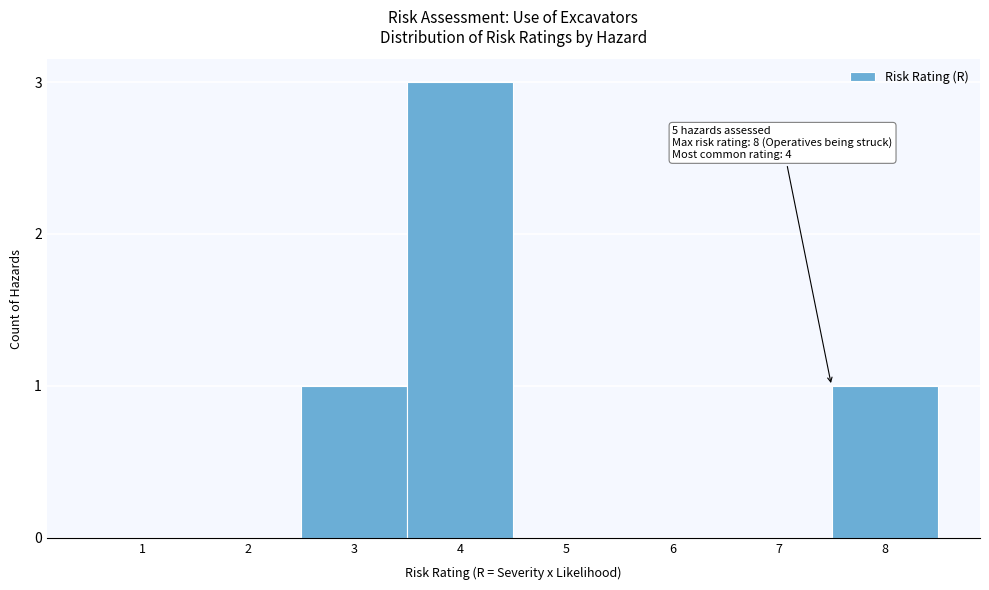

Reading left to right, what are all the values shown in this chart?

1=0	2=0	3=1	4=3	5=0	6=0	7=0	8=1